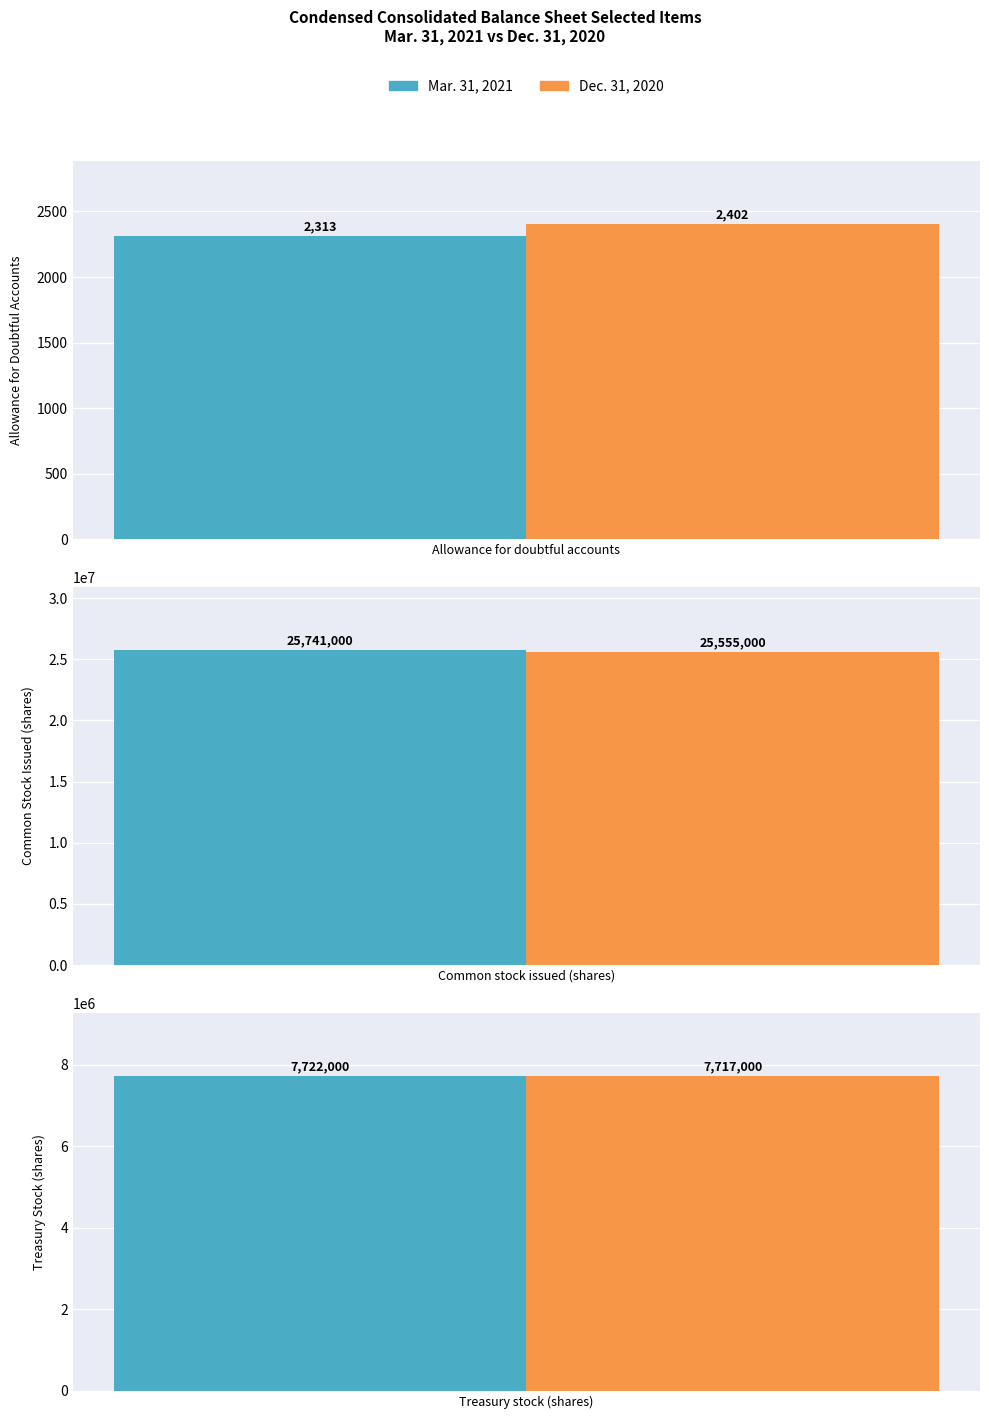

Which series has the largest total across all categories?

Mar. 31, 2021